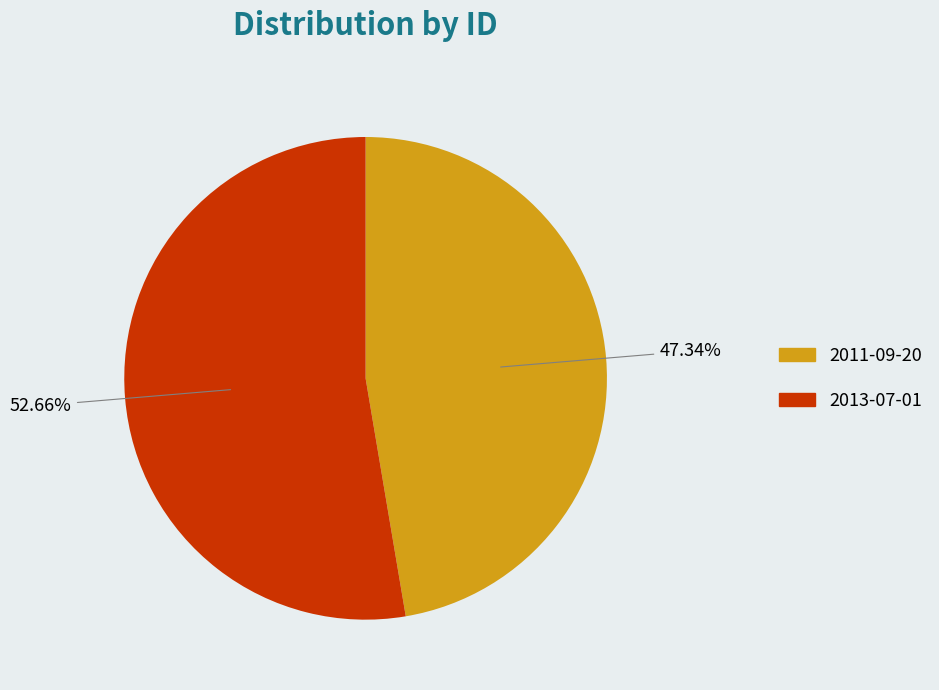

To the nearest percent, what is the difference between the largest and smallest slice percentages?

5%